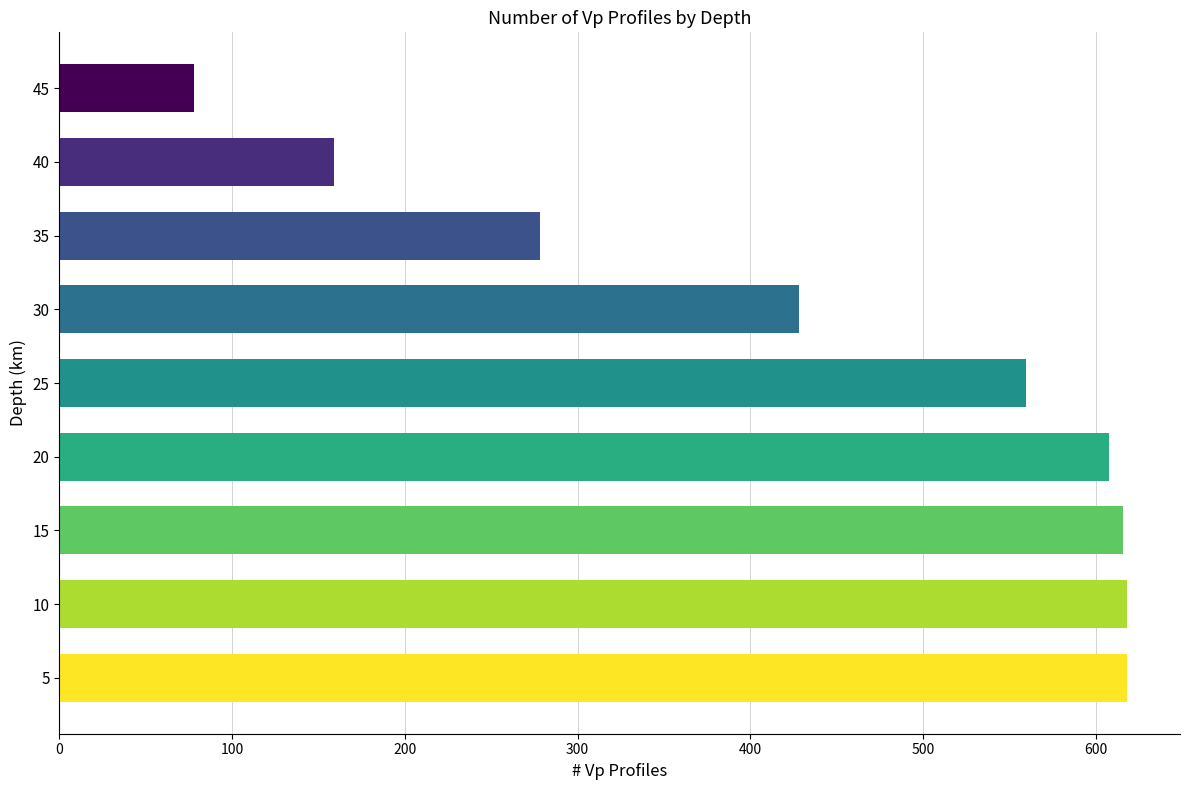

The chart shows a value of 560 at 25. True or false?

True